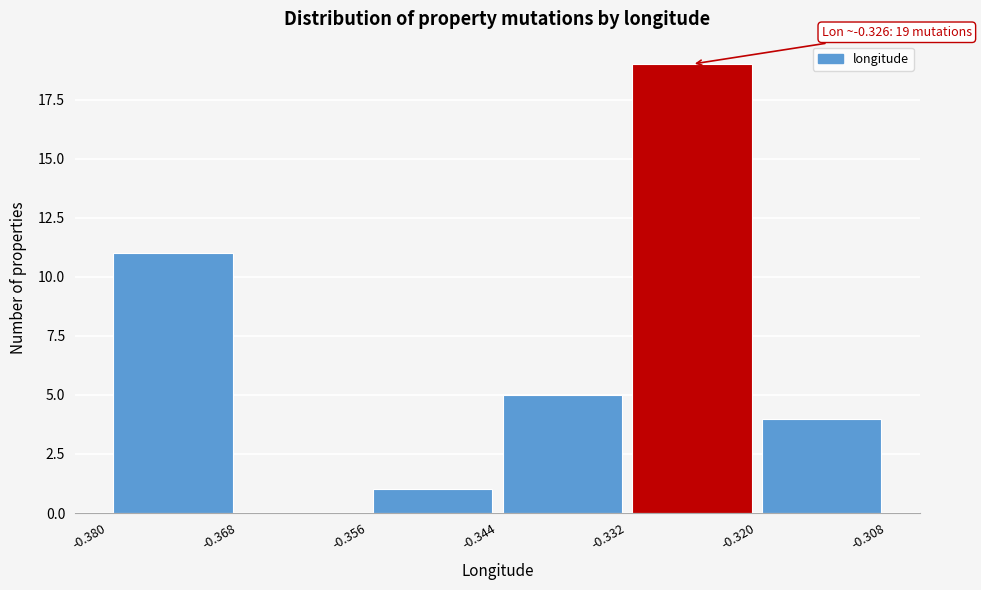

Which range on the x-axis has the tallest bar?

-0.332 to -0.320